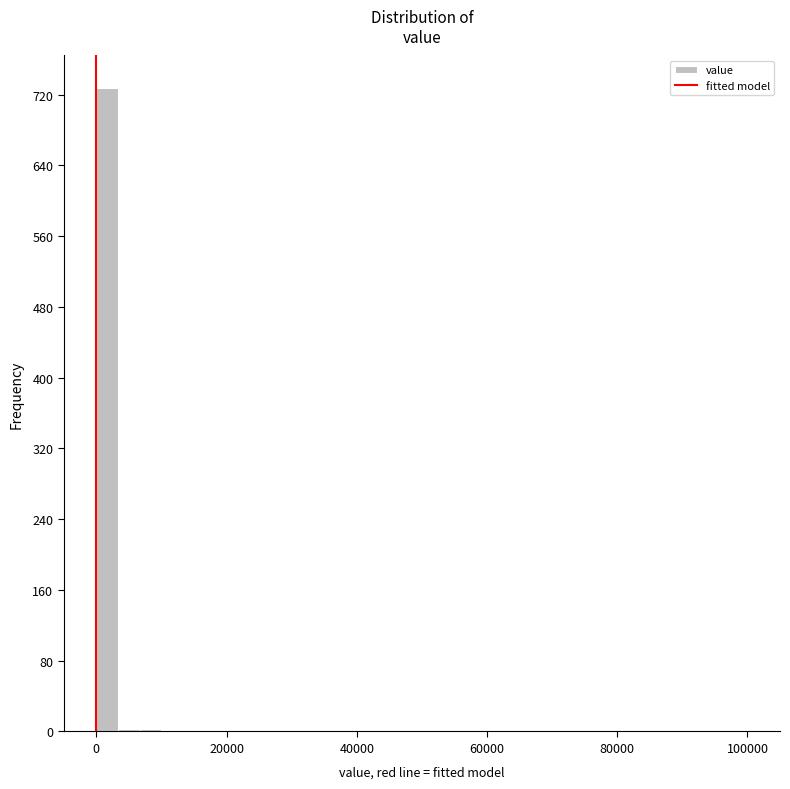

Around what value on the x-axis is the tallest bar? Give the approximate position of its centre, as read against the axis.

2000